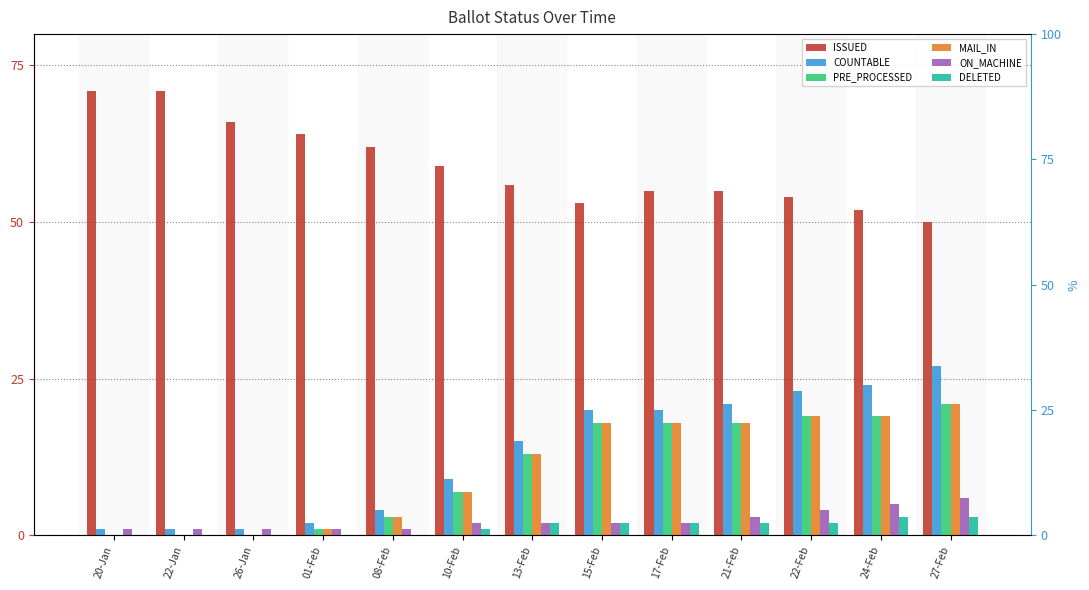

Which series has the largest total across all categories?

ISSUED